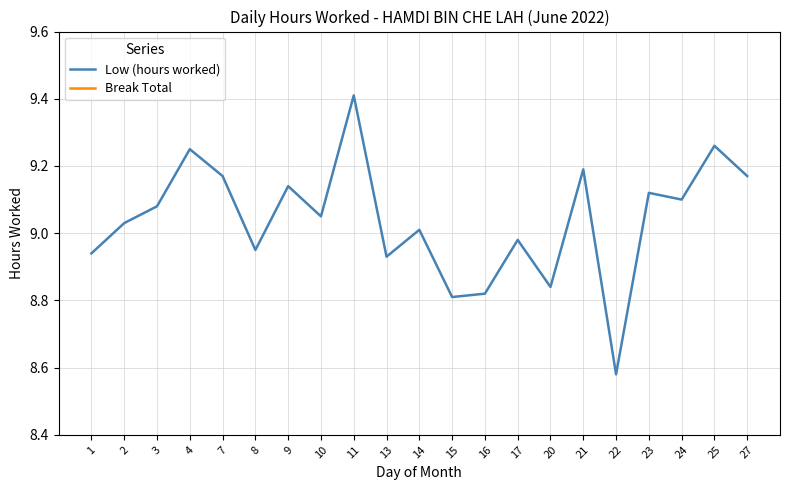

What is the highest value of the Low (hours worked) series?

9.4